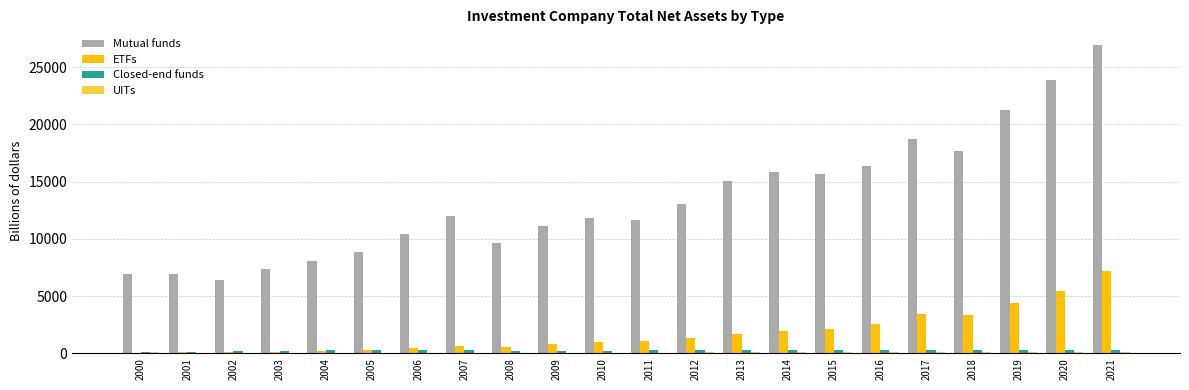

What is the maximum value for ETFs?

7191